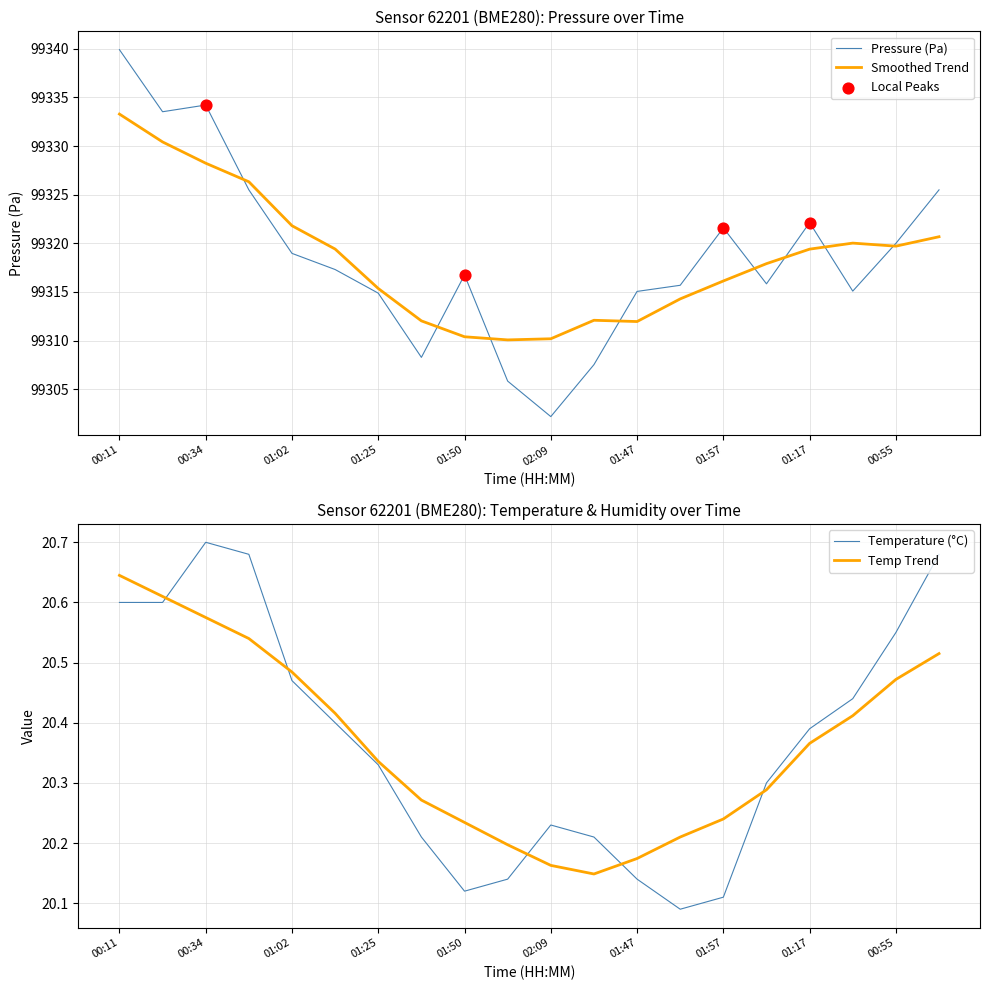

Which series has the largest total across all categories?

pressure